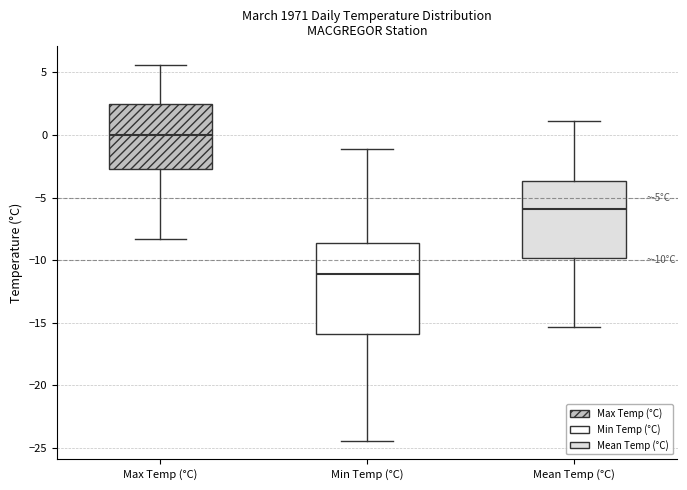

Which box is the tallest, from its lower edge to its upper edge?

Min Temp (°C)